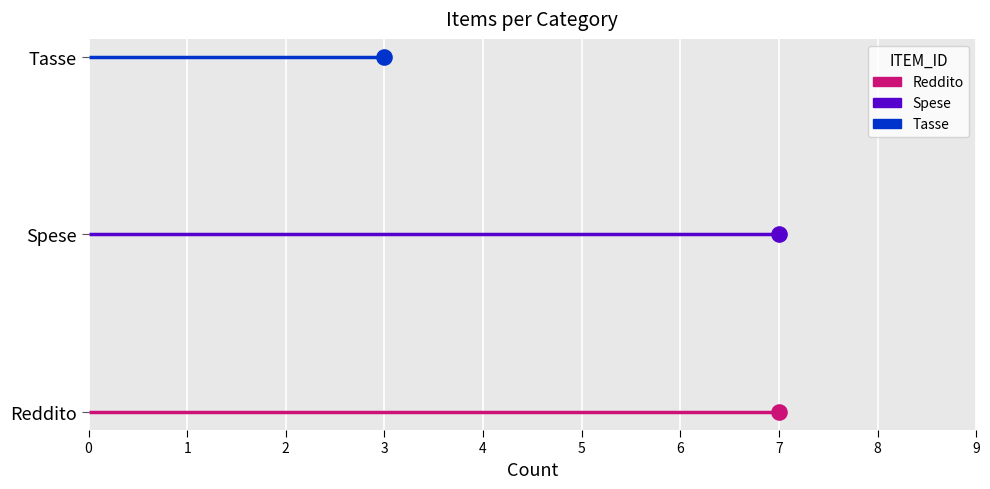

What are all the series names shown in the legend?

Reddito, Spese, Tasse